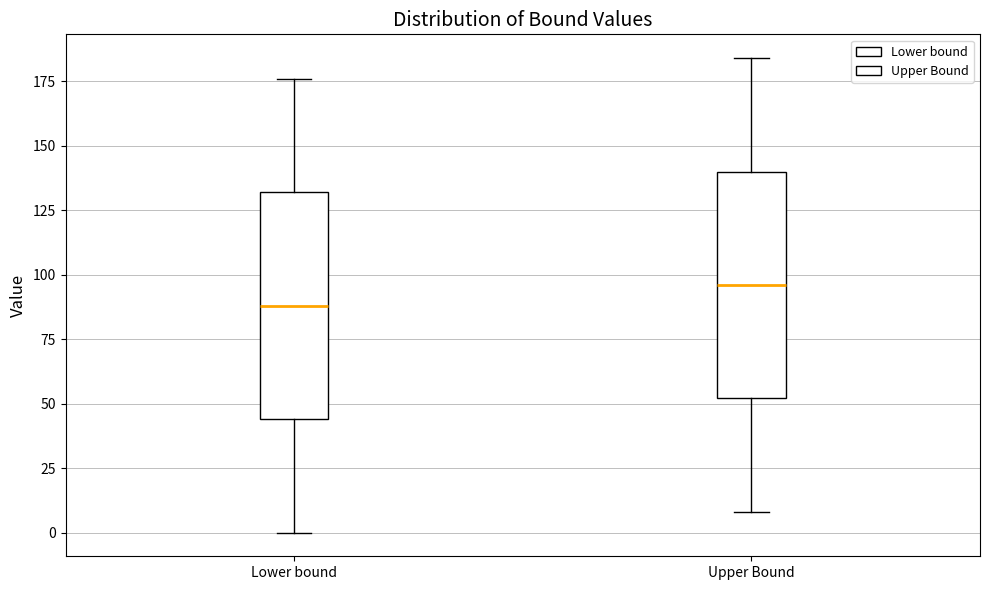

Reading left to right, read every box against the y-axis: the position of its median line, the range the box covers, and the ends of its whiskers. The values are not printed on the chart, so give them approximately, as read against the axis.

Lower bound: median 90, box 45 to 130, whiskers 0 to 175
Upper Bound: median 95, box 50 to 140, whiskers 10 to 185